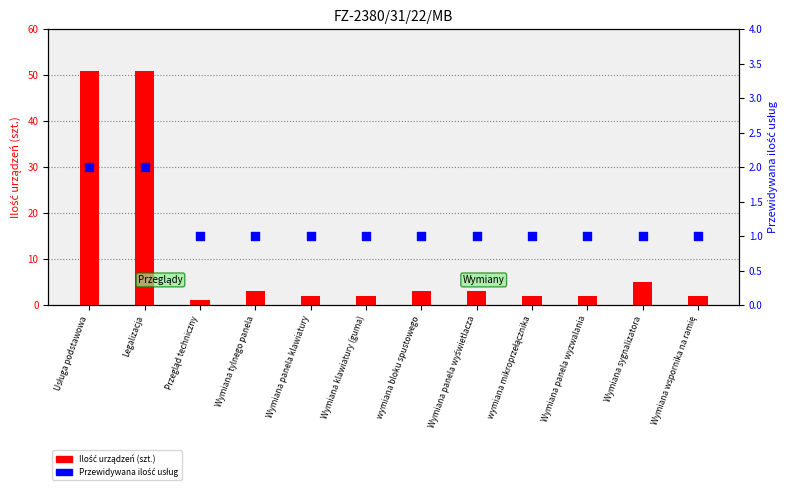

What is the total value across all series at Wymiana wspornika na ramię?

3